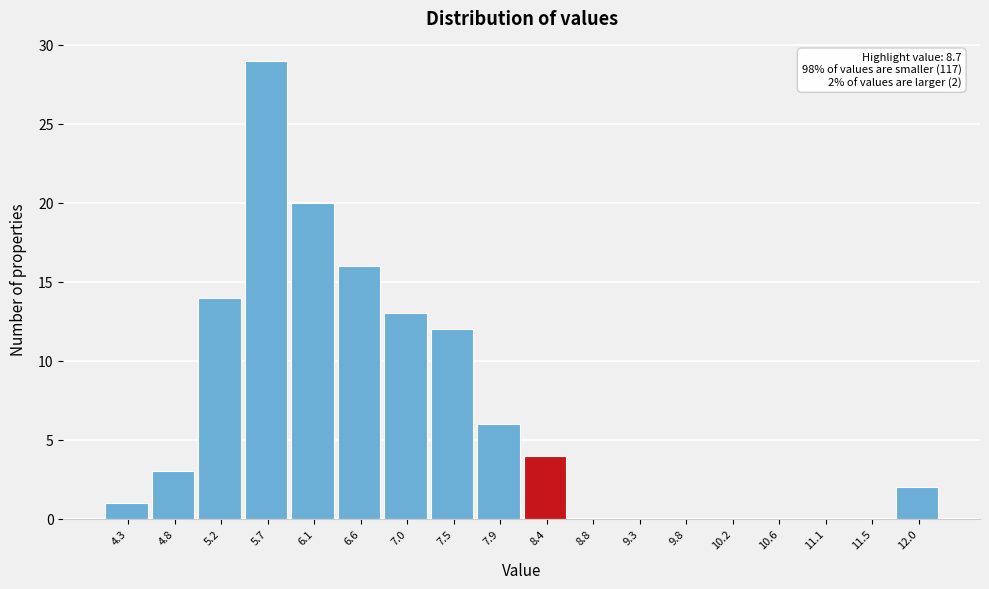

Reading left to right, extract all data points from this chart.

4.3=1	4.8=3	5.2=14	5.7=29	6.1=20	6.6=16	7.0=13	7.5=12	7.9=6	8.4=4	8.8=0	9.3=0	9.8=0	10.2=0	10.6=0	11.1=0	11.5=0	12.0=2